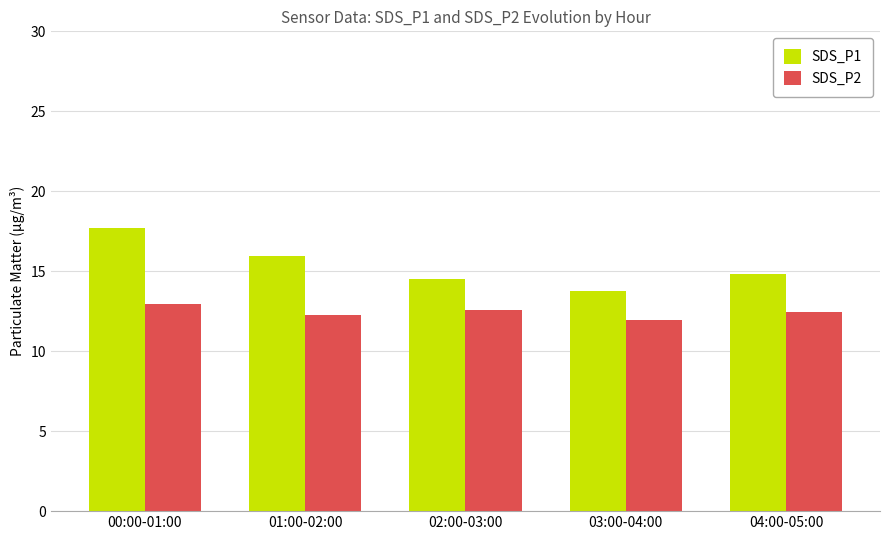

Count the number of categories in the chart.

5